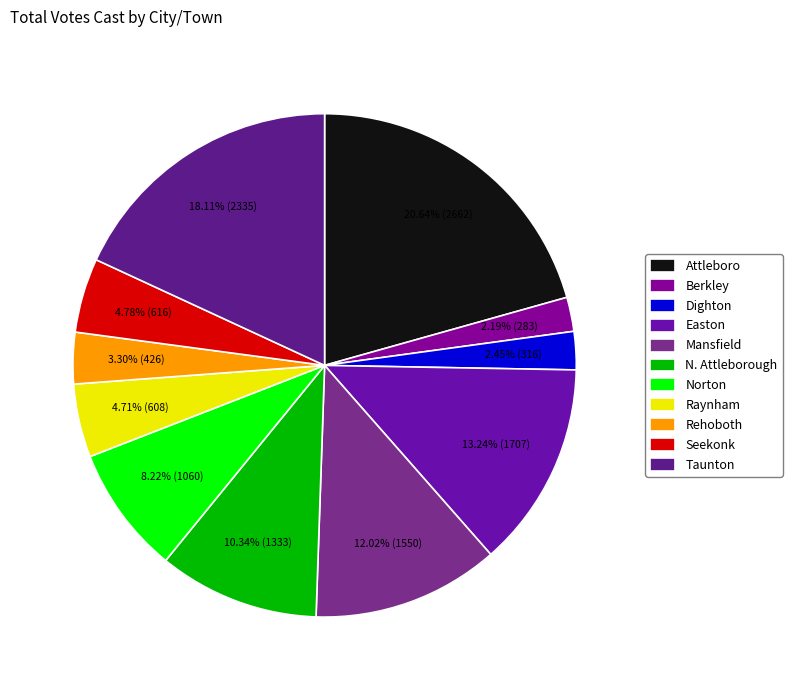

Does any single category account for the majority?

No